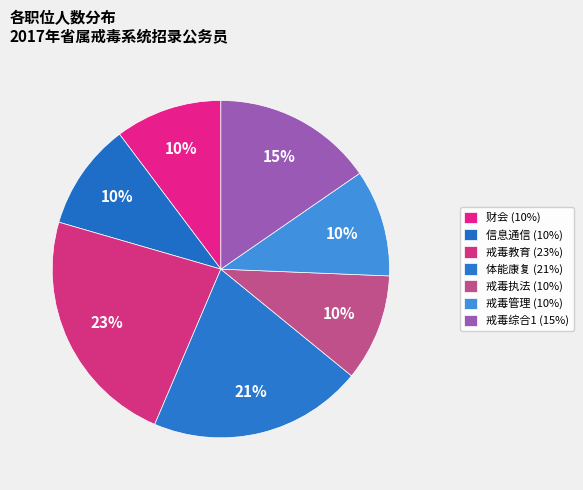

What percentage is NOT represented by 体能康复?

79.5%